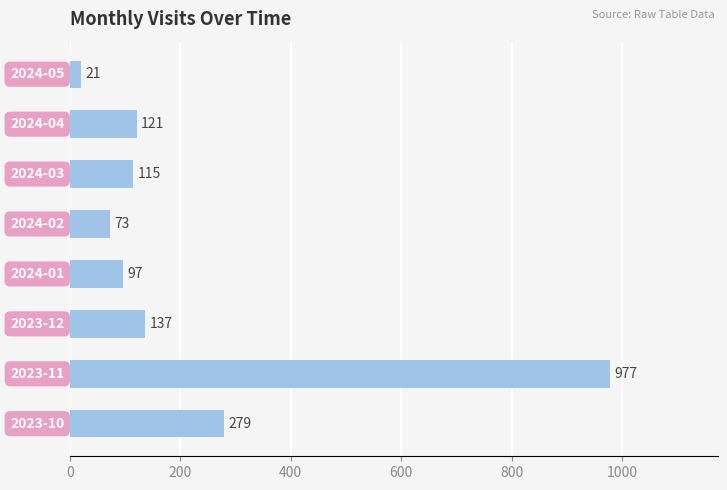

What is the sum of all values?

1820